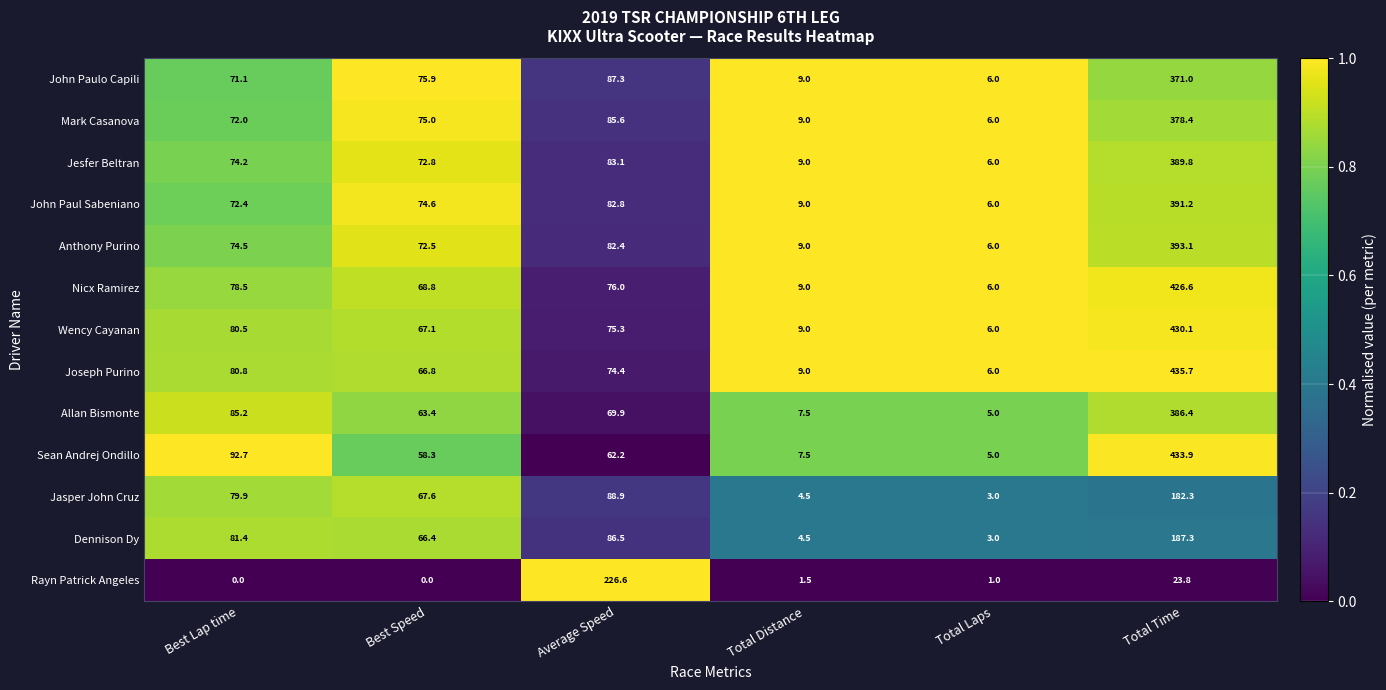

How many series are shown in this chart?

13